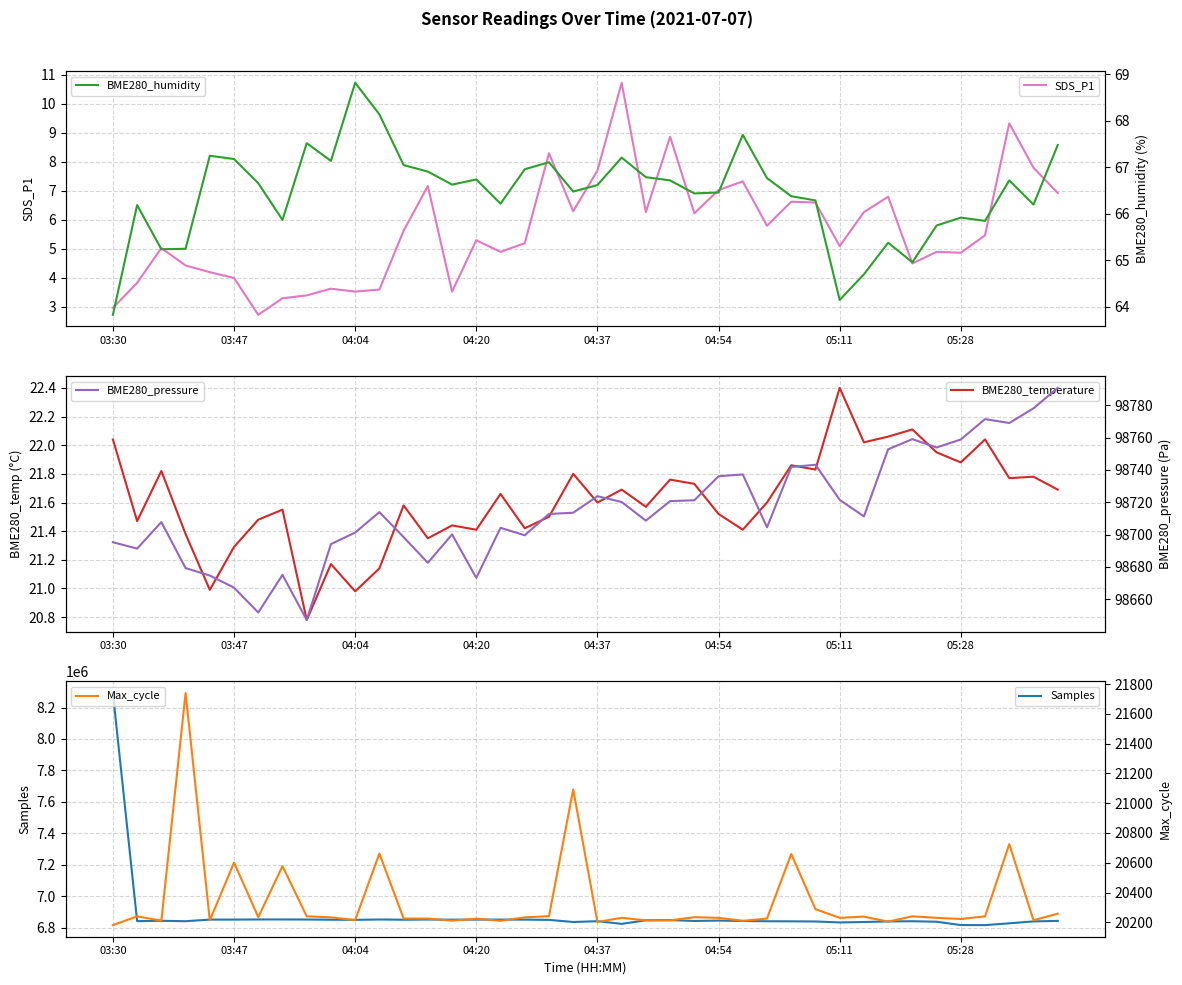

Is it true that SDS_P1 equals 7.7 at 04:37?

True